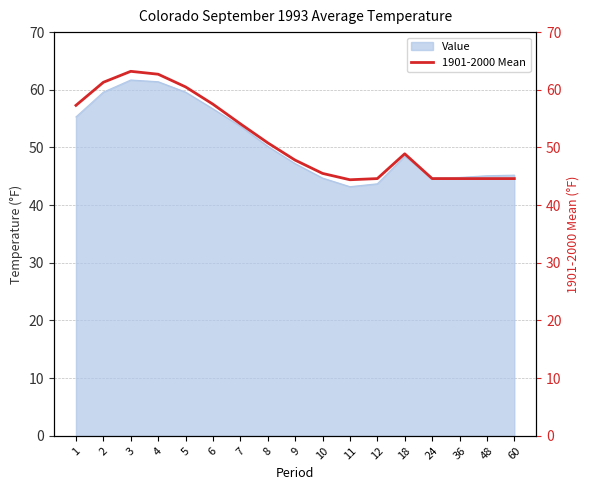

True or false: Value has a value of 68.0 at 11.

False